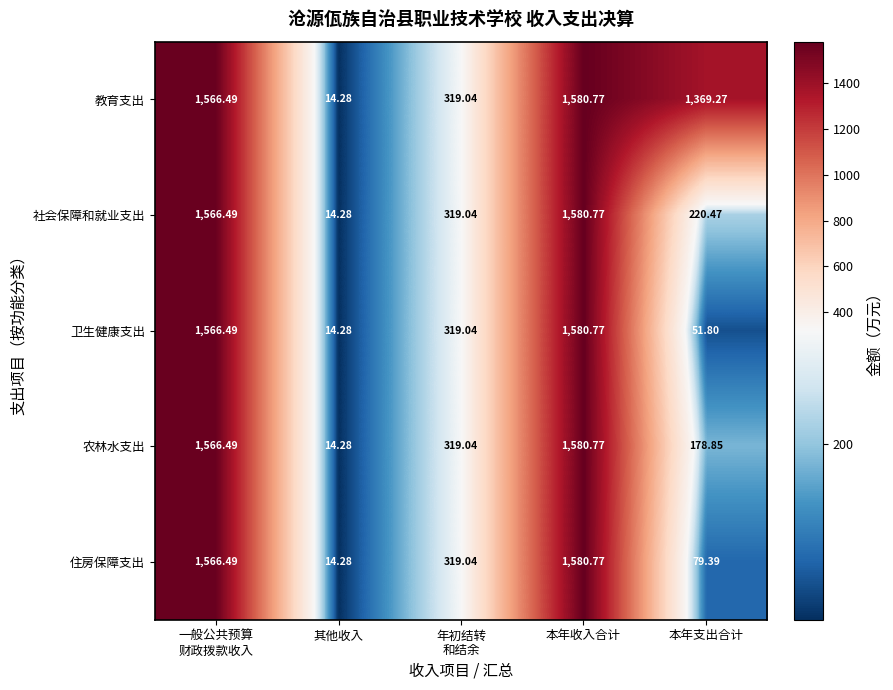

Count the number of categories in the chart.

5